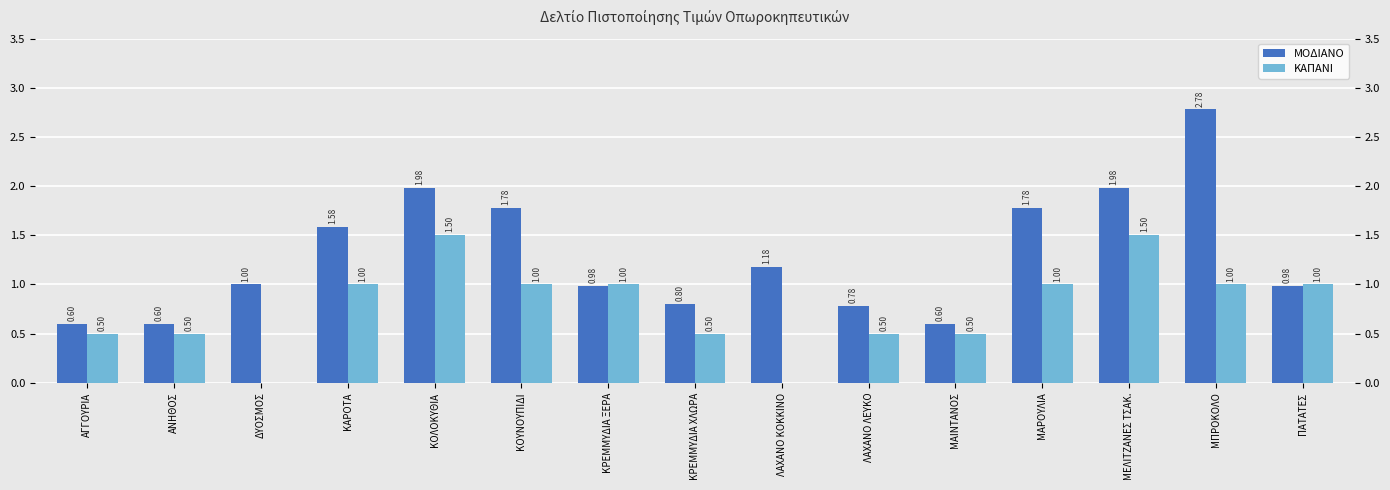

What position from the right is ΑΓΓΟΥΡΙΑ?

15